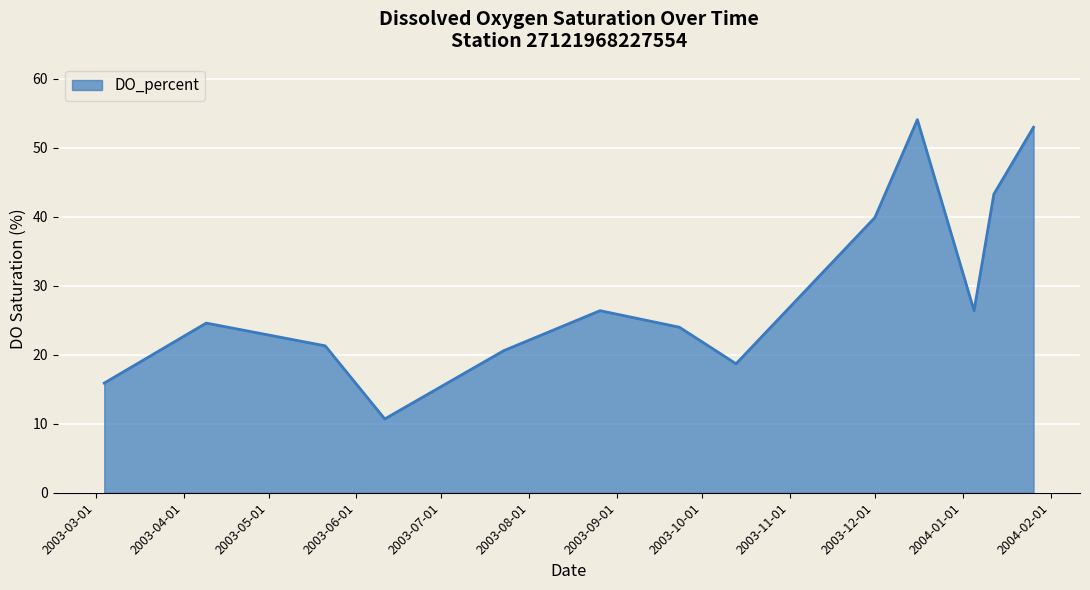

How many interior local valleys (lower than both neighbors) does the data have?

3